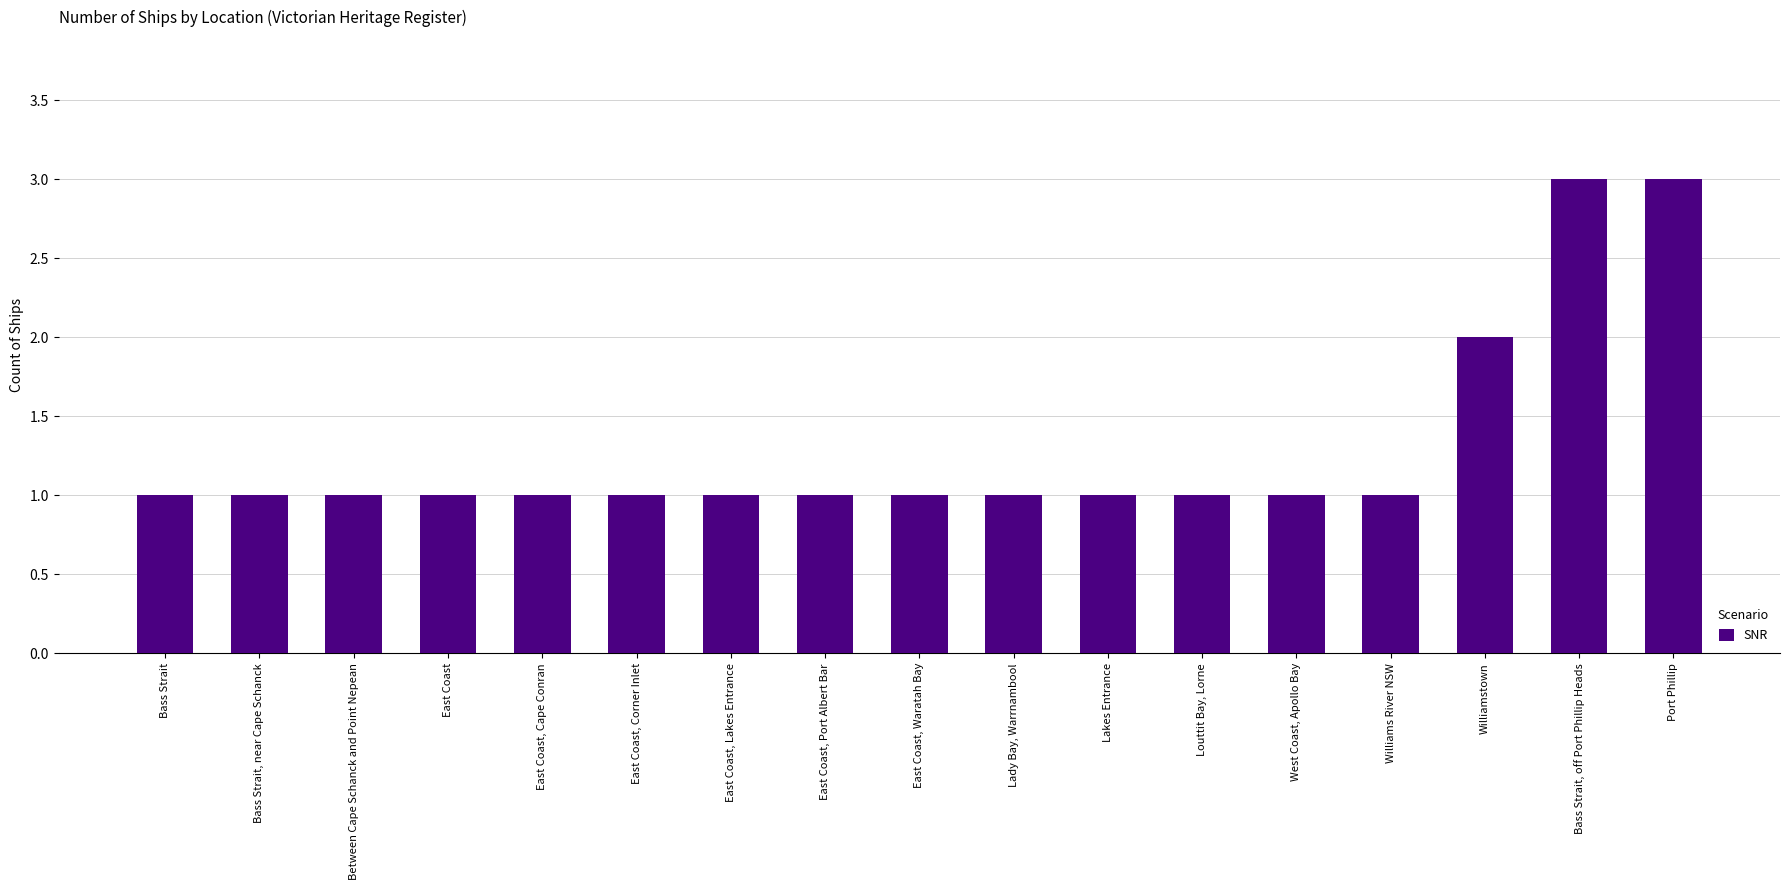

How many distinct data groups are displayed?

1